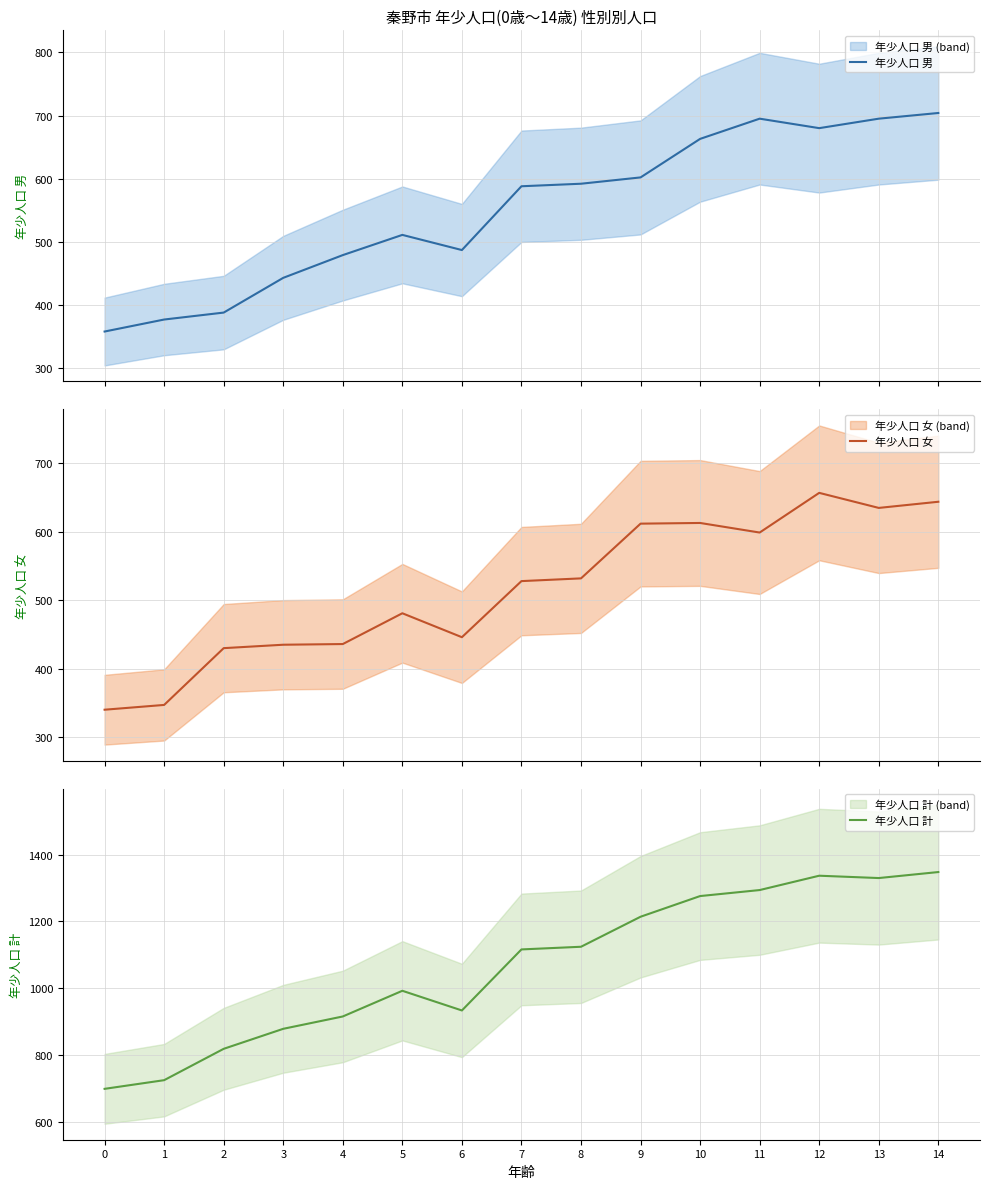

At which category does 年少人口 計 reach its first local peak?

5